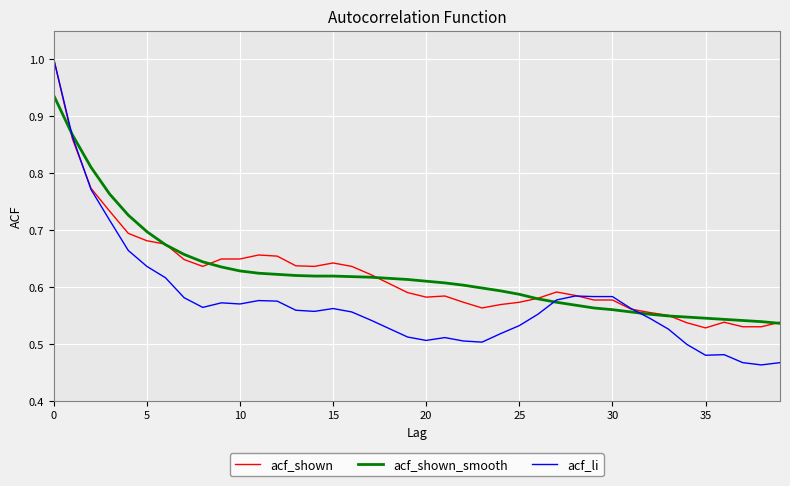

Does the chart display data point markers on the line(s)?

No